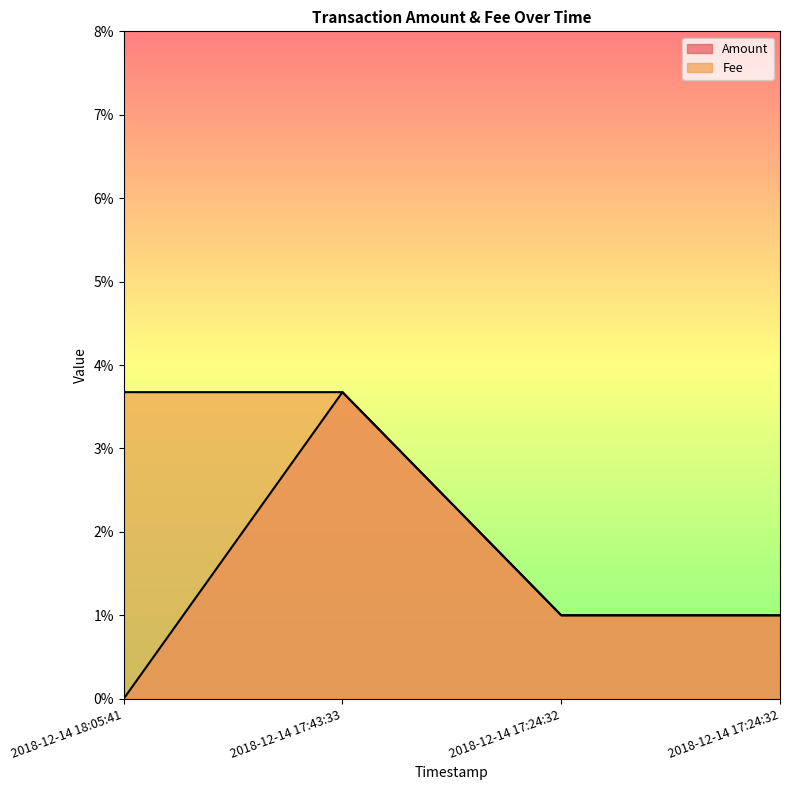

True or false: Amount and Fee cross at least once.

False